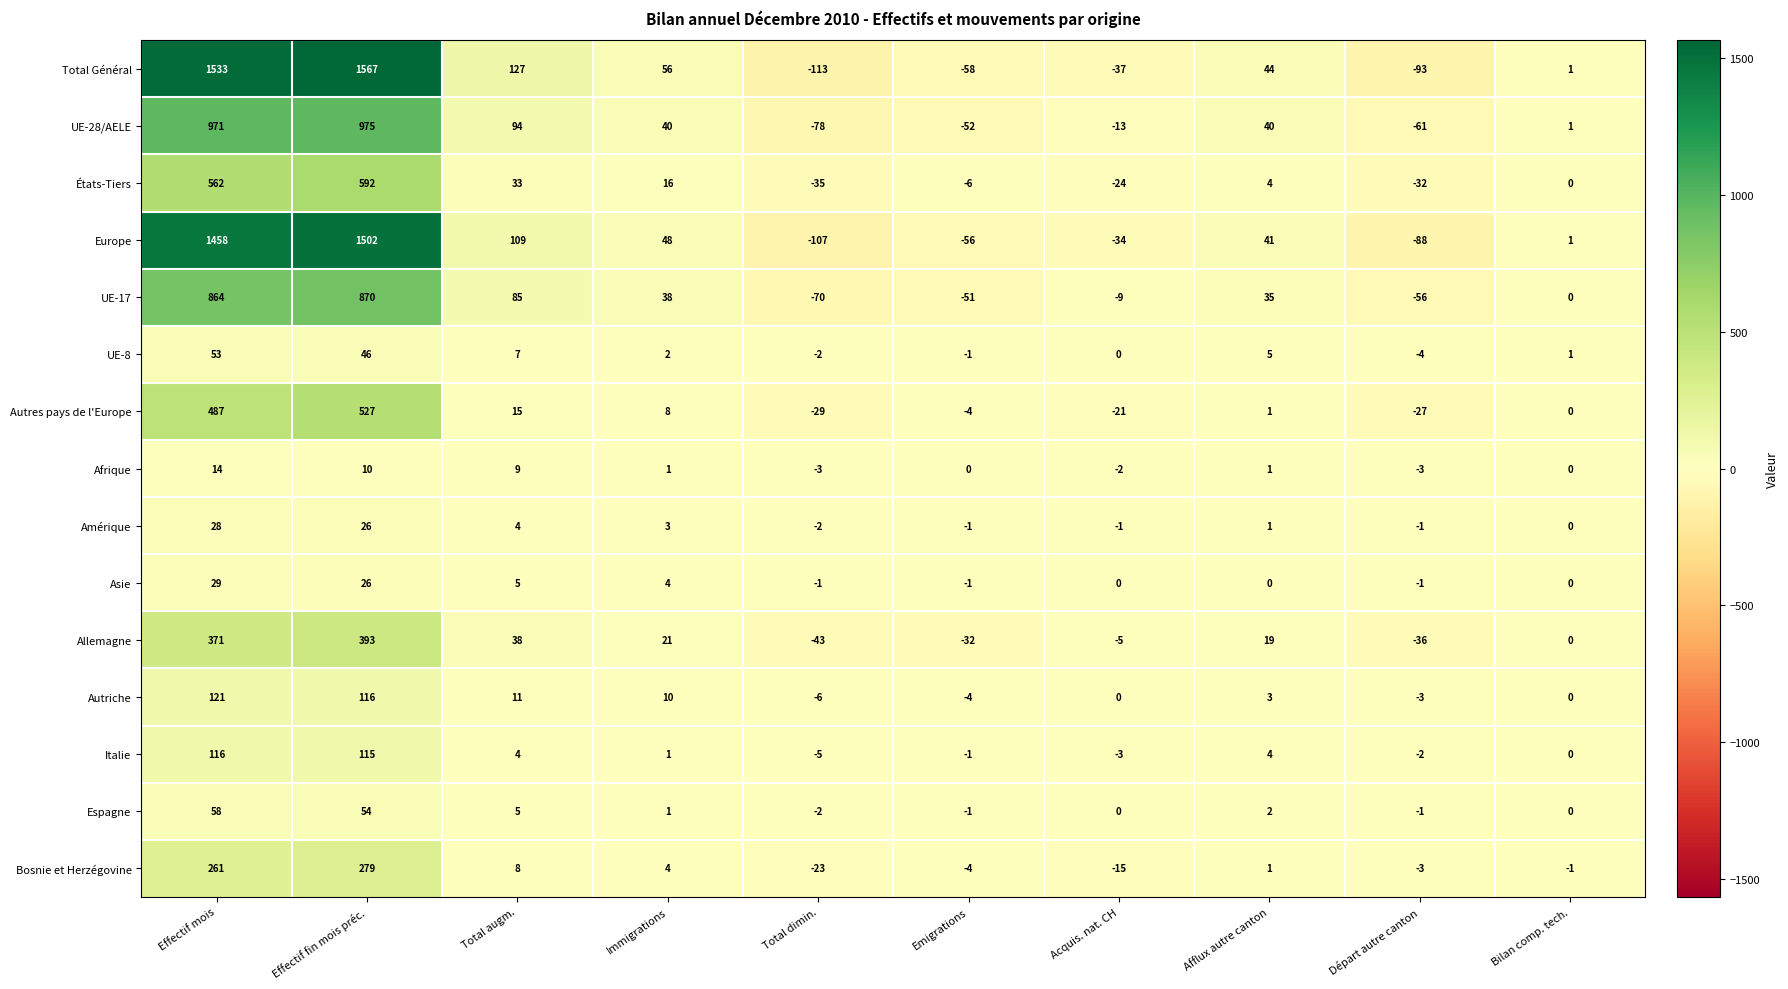

How many distinct data groups are displayed?

15